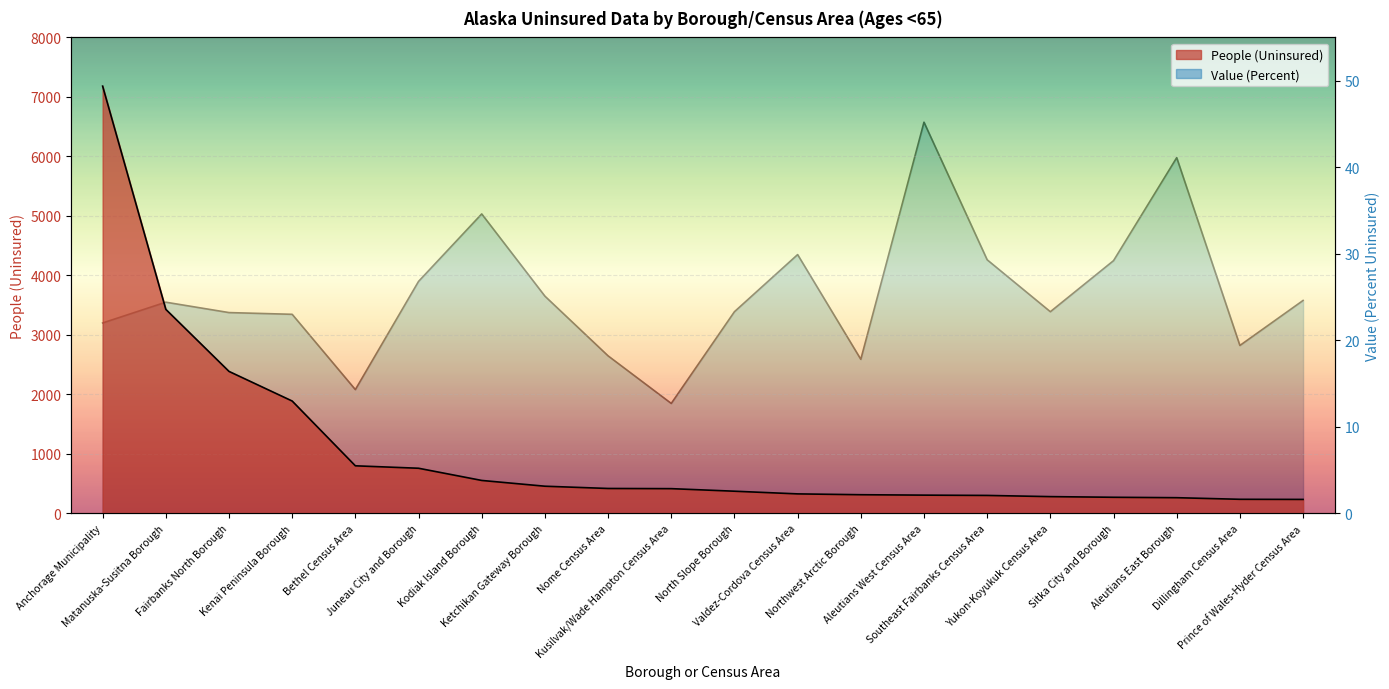

Which series has the largest total across all categories?

People (Uninsured)